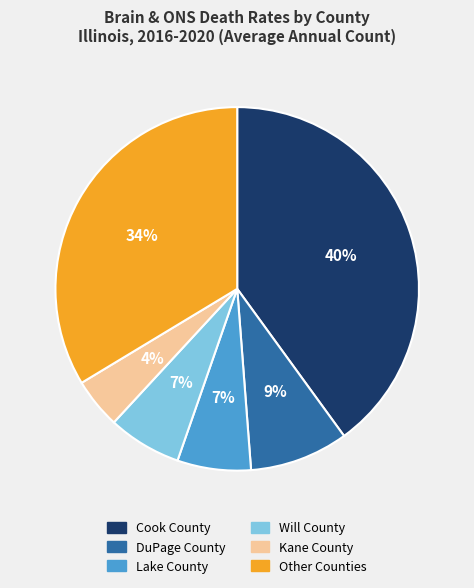

How many slices are in this pie chart?

6